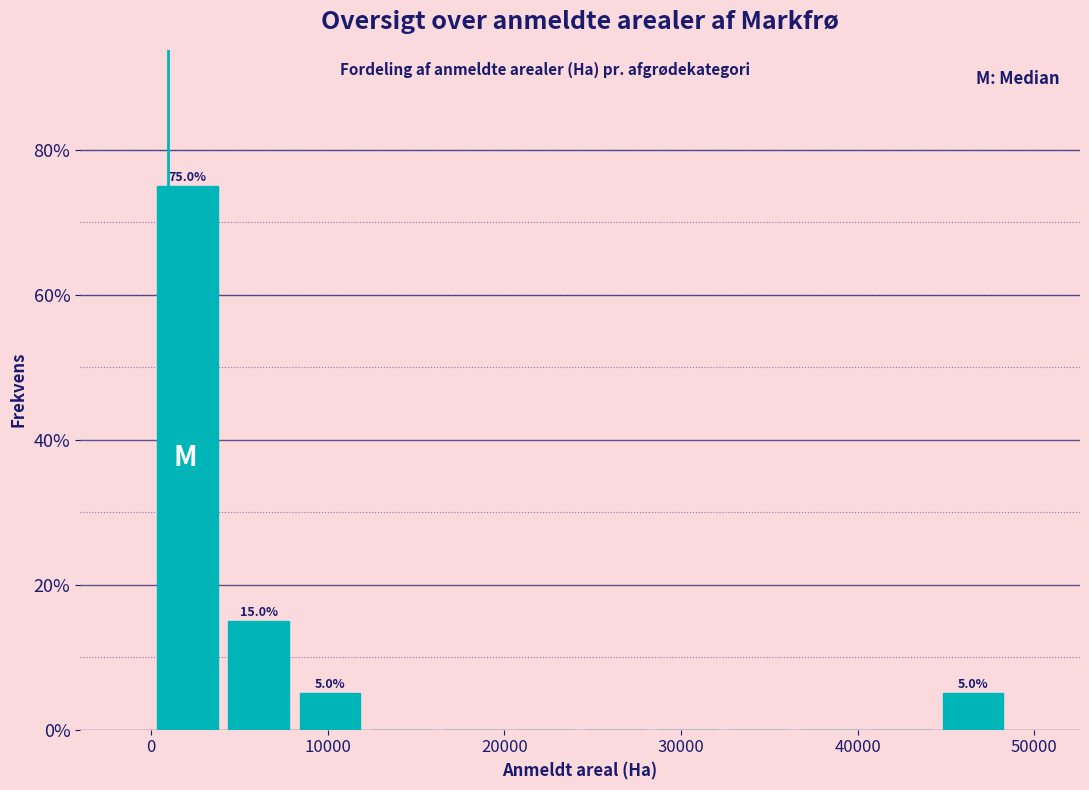

Which range on the x-axis has the tallest bar?

0 to 4000